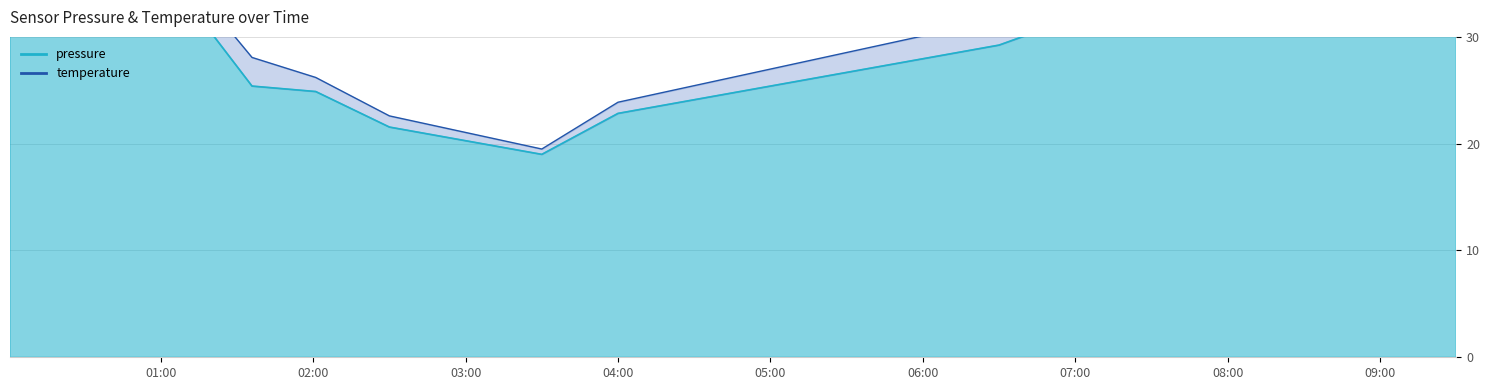

Between 03:00 and 07:00, which is larger?

07:00